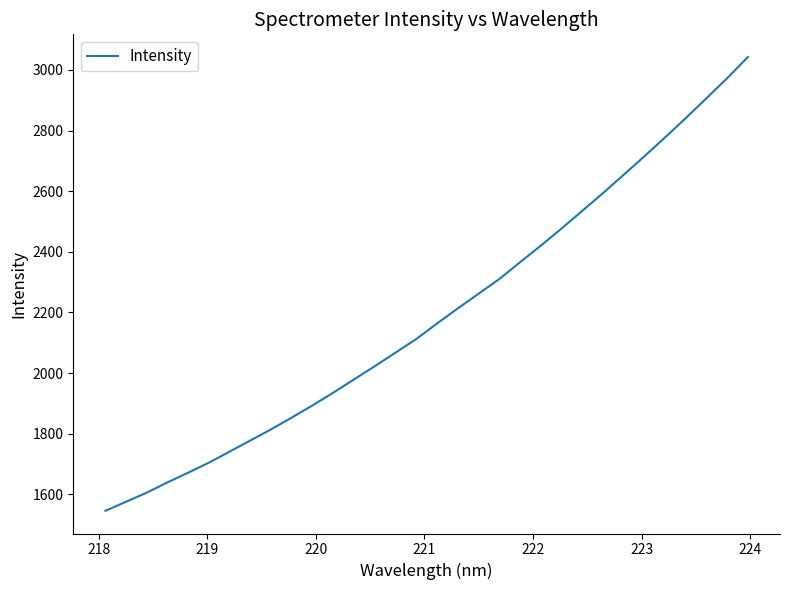

What is the smallest value displayed?

1545.8